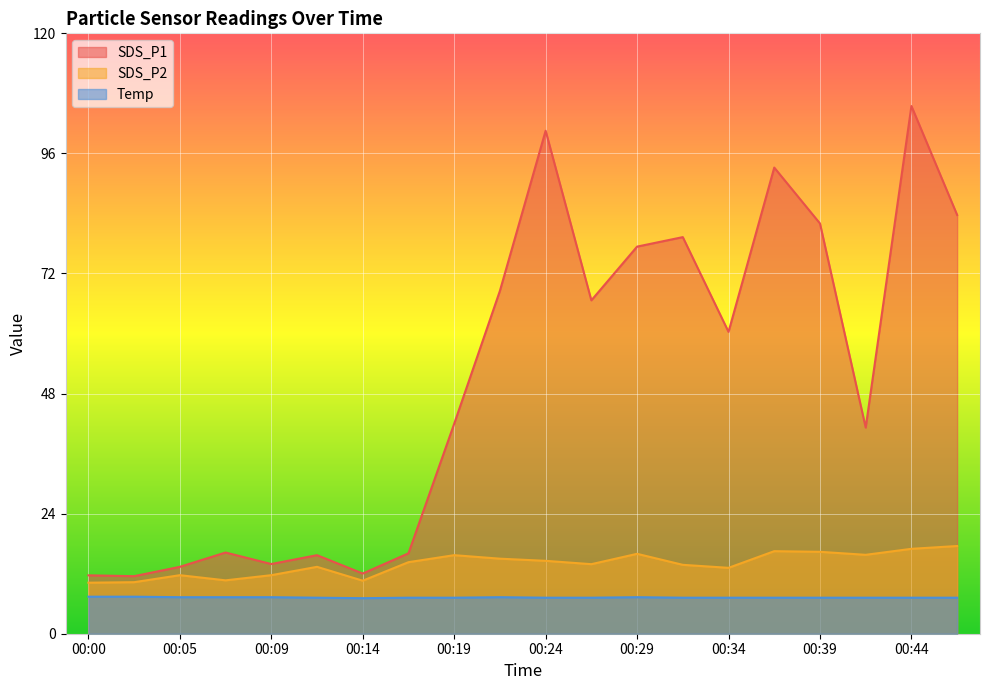

How many lines are shown in the chart?

3